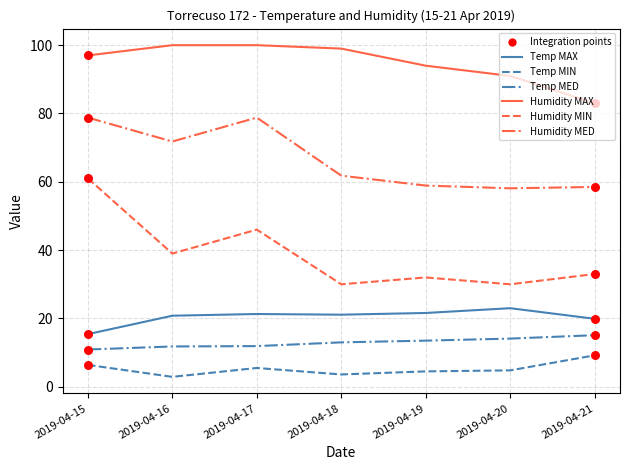

Which series has the largest total across all categories?

Humidity MAX